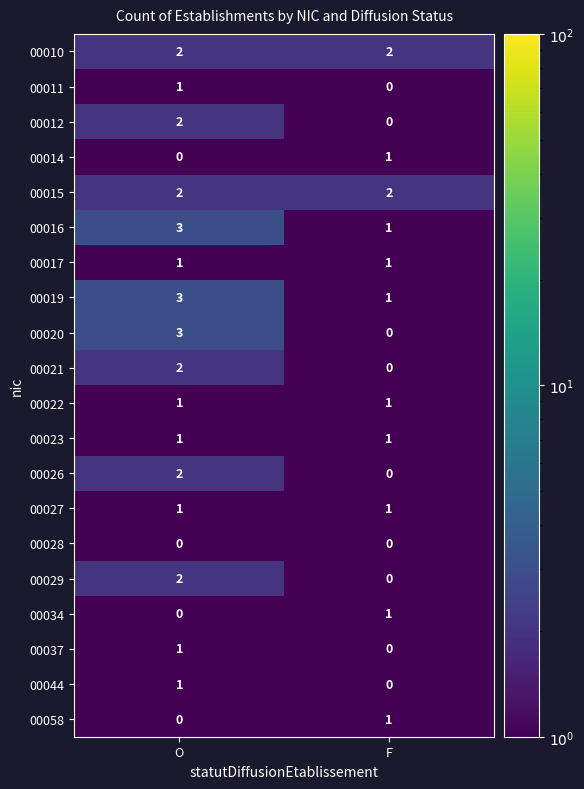

True or false: 00011 has a value of 0 at O.

False